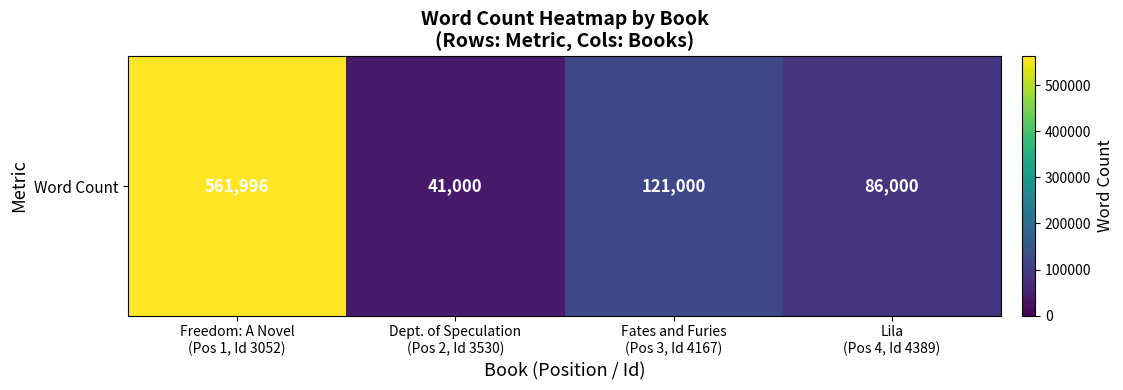

Which has a higher value, Lila
(Pos 4, Id 4389) or Dept. of Speculation
(Pos 2, Id 3530)?

Lila
(Pos 4, Id 4389)